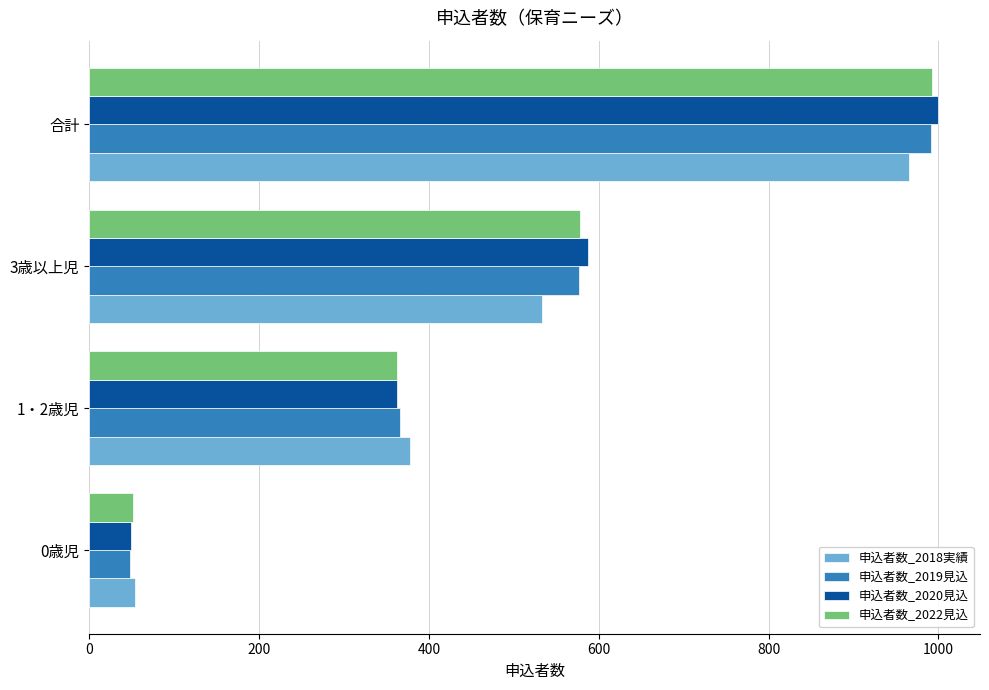

At which category is the sum across all series the highest?

合計